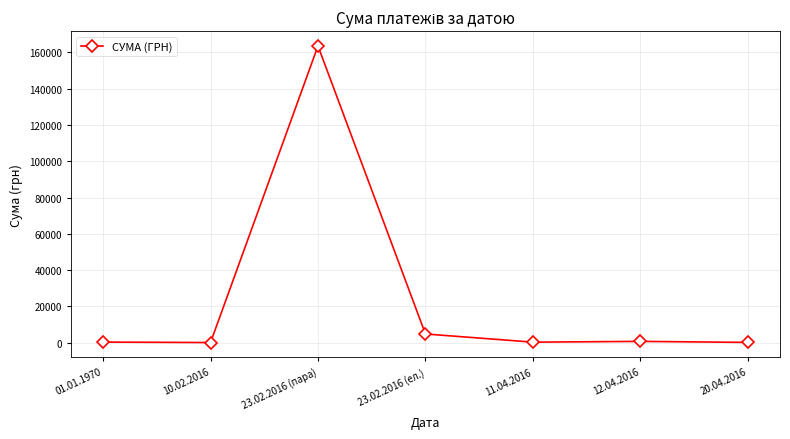

What is the label of the 3rd point from the right?

11.04.2016